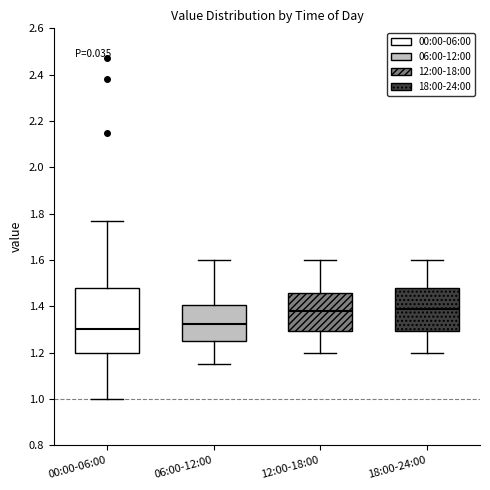

Where does the upper whisker of the box for 12:00-18:00 end on the y-axis? The values are not printed on the chart, so give them approximately, as read against the axis.

1.60